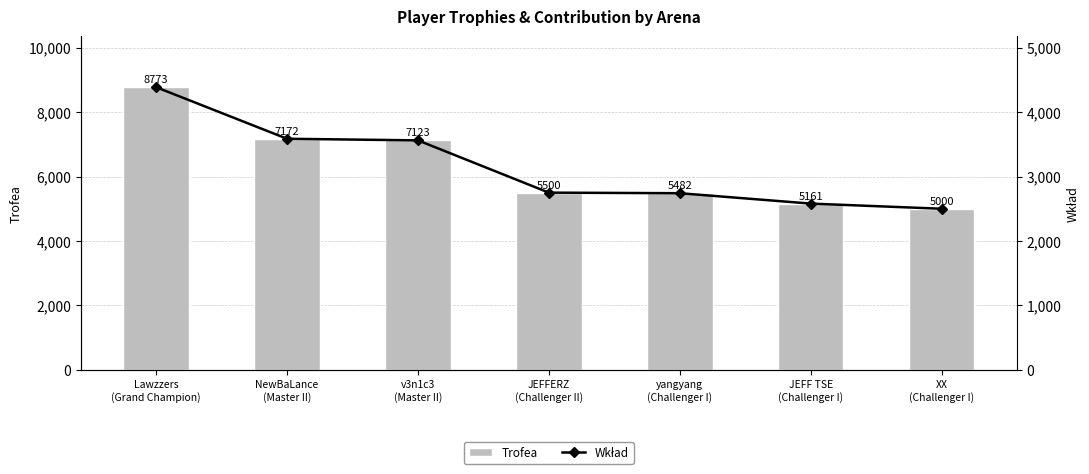

How many data points in Trofea are less than 5500?

3